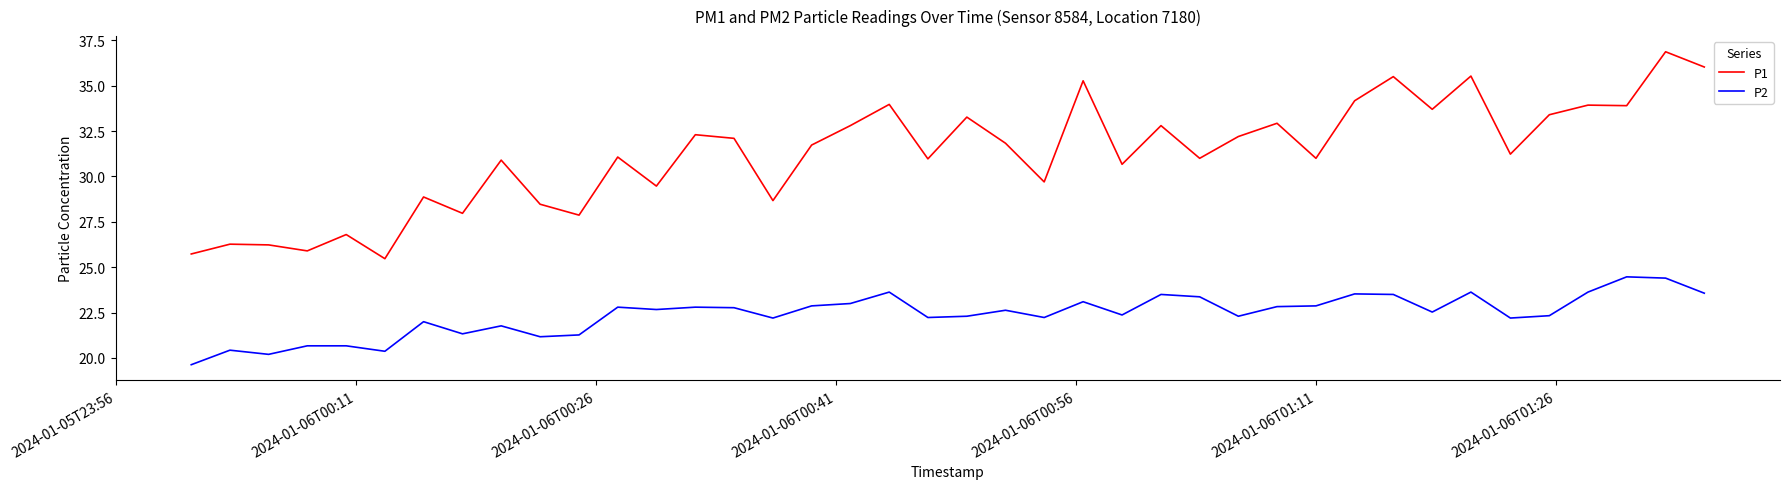

What is the maximum value for P1?

36.9